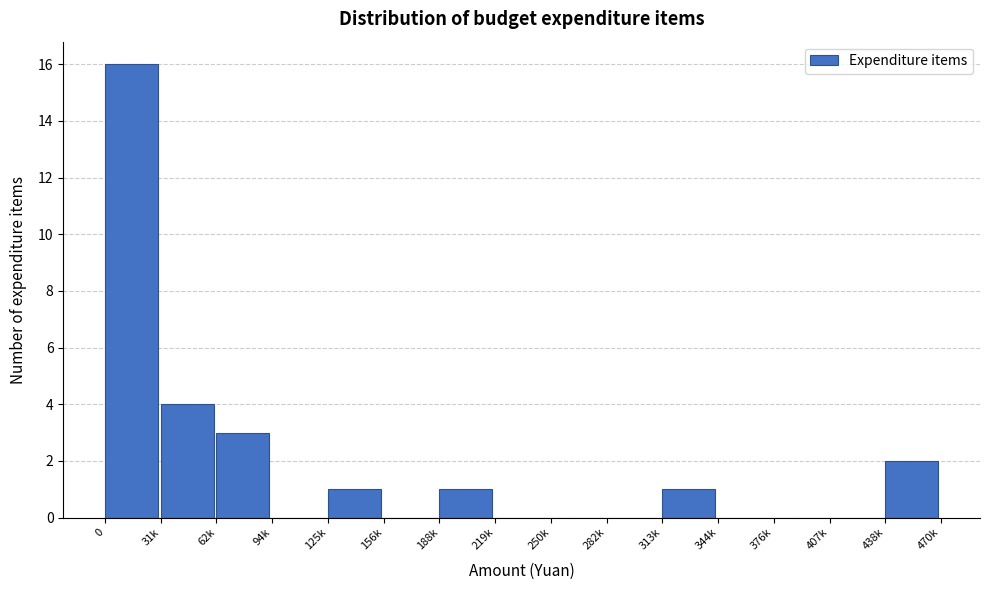

Reading right to left, extract all data points from this chart.

438k=2	407k=0	376k=0	344k=0	313k=1	282k=0	250k=0	219k=0	188k=1	156k=0	125k=1	94k=0	62k=3	31k=4	0=16